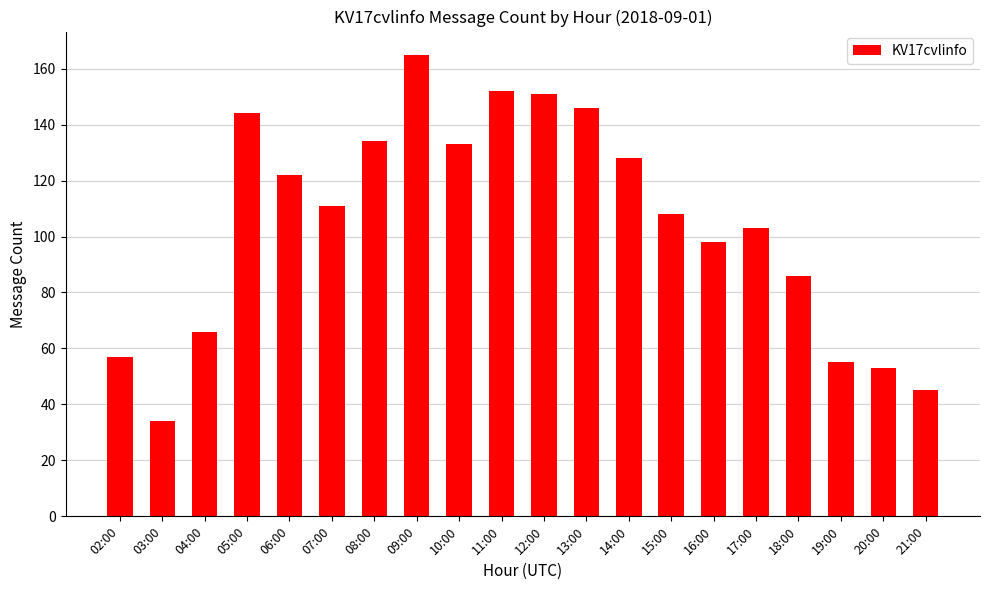

What is the change in value from 03:00 to 07:00?

+77